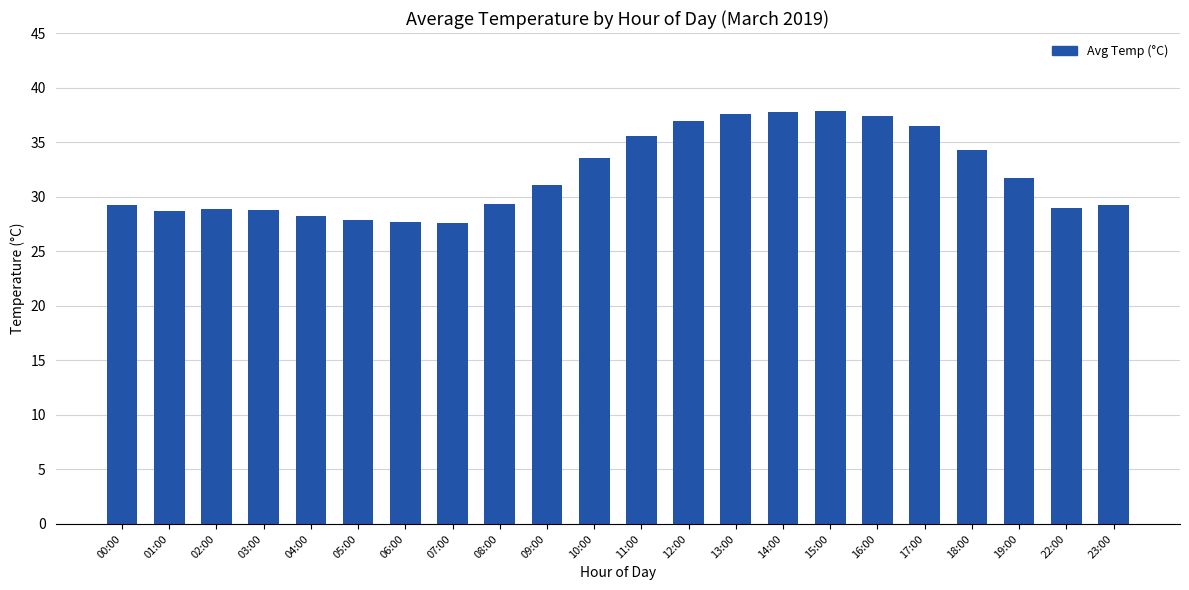

The chart shows a value of 53.3 at 10:00. True or false?

False